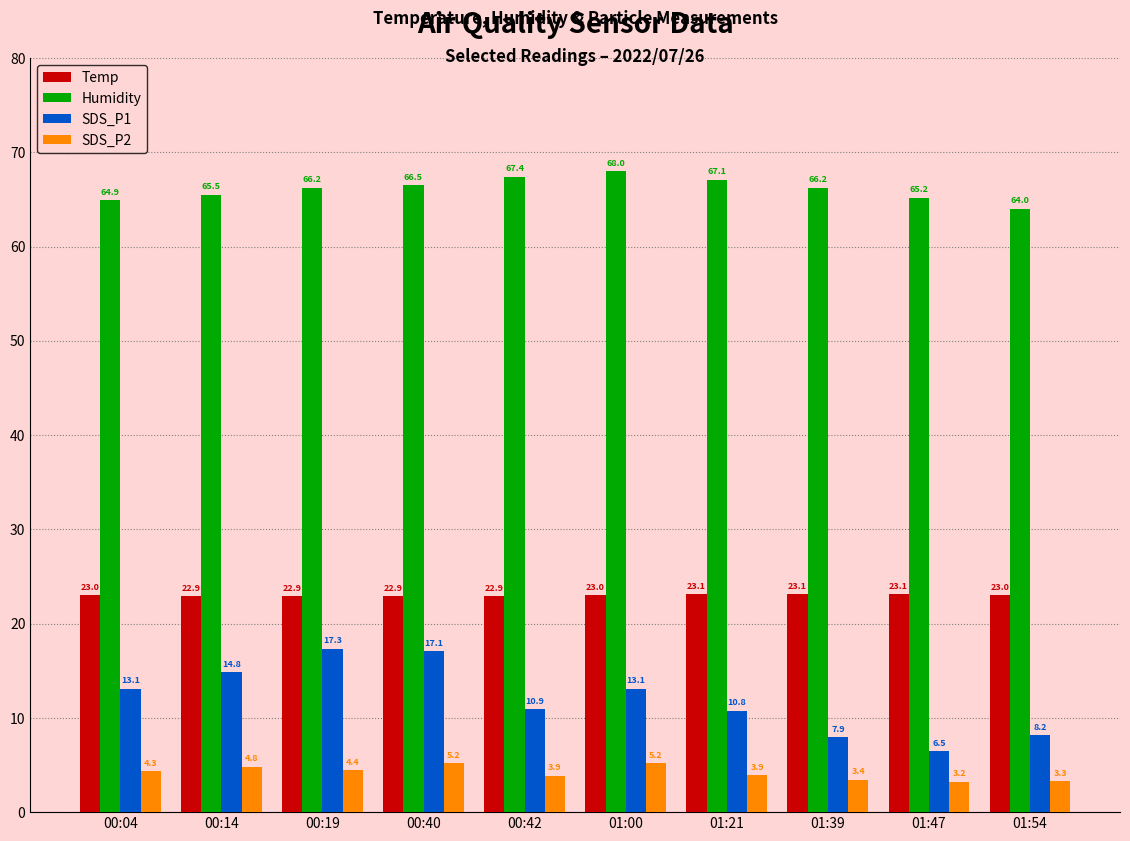

Reading right to left, what are all the values shown in this chart?

Temp: 01:54=23.0	01:47=23.1	01:39=23.1	01:21=23.1	01:00=23.0	00:42=22.9	00:40=22.9	00:19=22.9	00:14=22.9	00:04=23.0
Humidity: 01:54=64.0	01:47=65.2	01:39=66.2	01:21=67.1	01:00=68.0	00:42=67.4	00:40=66.5	00:19=66.2	00:14=65.5	00:04=64.9
SDS_P1: 01:54=8.2	01:47=6.5	01:39=7.9	01:21=10.8	01:00=13.1	00:42=10.9	00:40=17.1	00:19=17.3	00:14=14.8	00:04=13.1
SDS_P2: 01:54=3.3	01:47=3.2	01:39=3.4	01:21=3.9	01:00=5.2	00:42=3.9	00:40=5.2	00:19=4.4	00:14=4.8	00:04=4.3